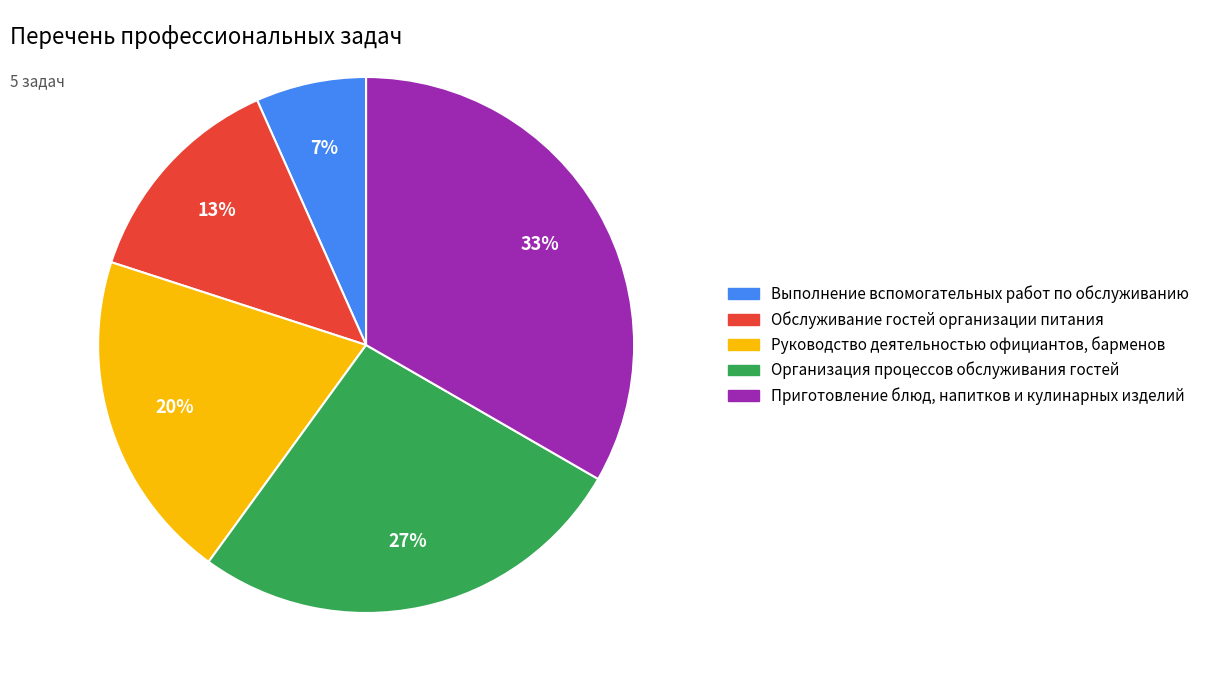

Rank the categories by value from highest to lowest.

Приготовление блюд, напитков и кулинарных изделий, Организация процессов обслуживания гостей, Руководство деятельностью официантов, барменов, Обслуживание гостей организации питания, Выполнение вспомогательных работ по обслуживанию